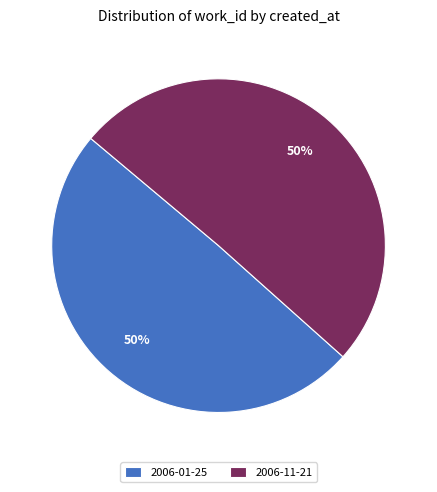

Combined, do 2006-01-25 and 2006-11-21 account for over 50%?

Yes